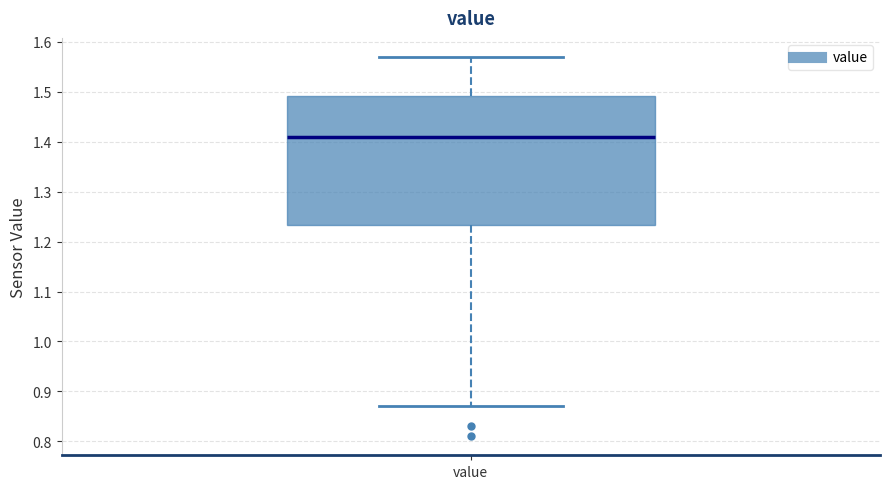

Transcribe this box plot: give where the median line is, the range the box spans, and where the two whiskers end, as read against the y-axis. The values are not printed on the chart, so give them approximately, as read against the axis.

median 1.41, box 1.23 to 1.49, whiskers 0.87 to 1.57